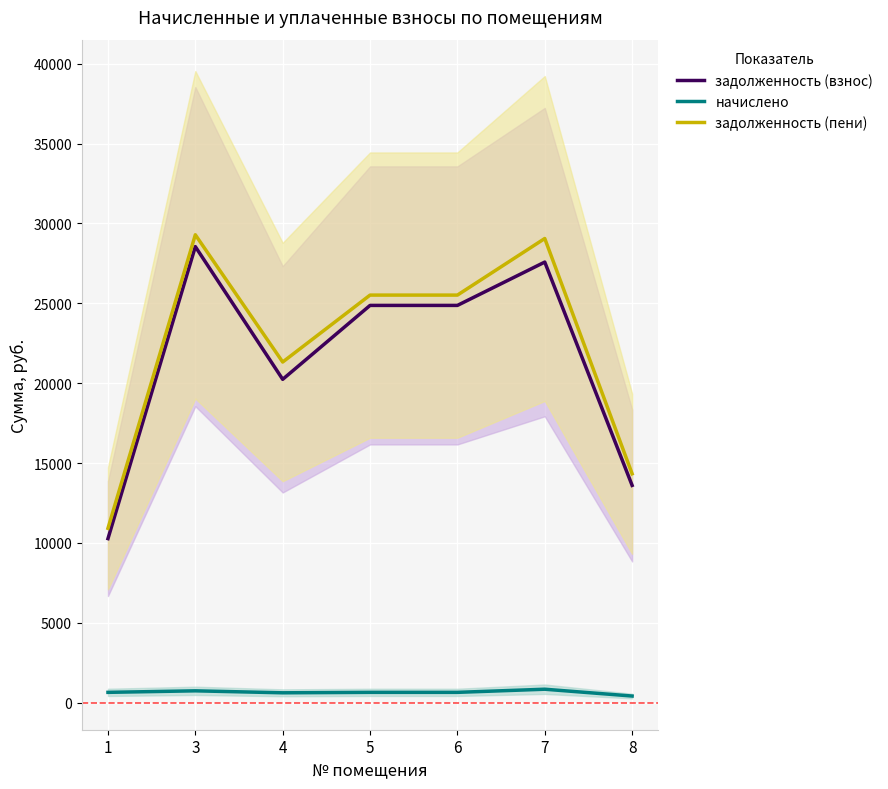

At how many categories does at least one series exceed 12794?

6